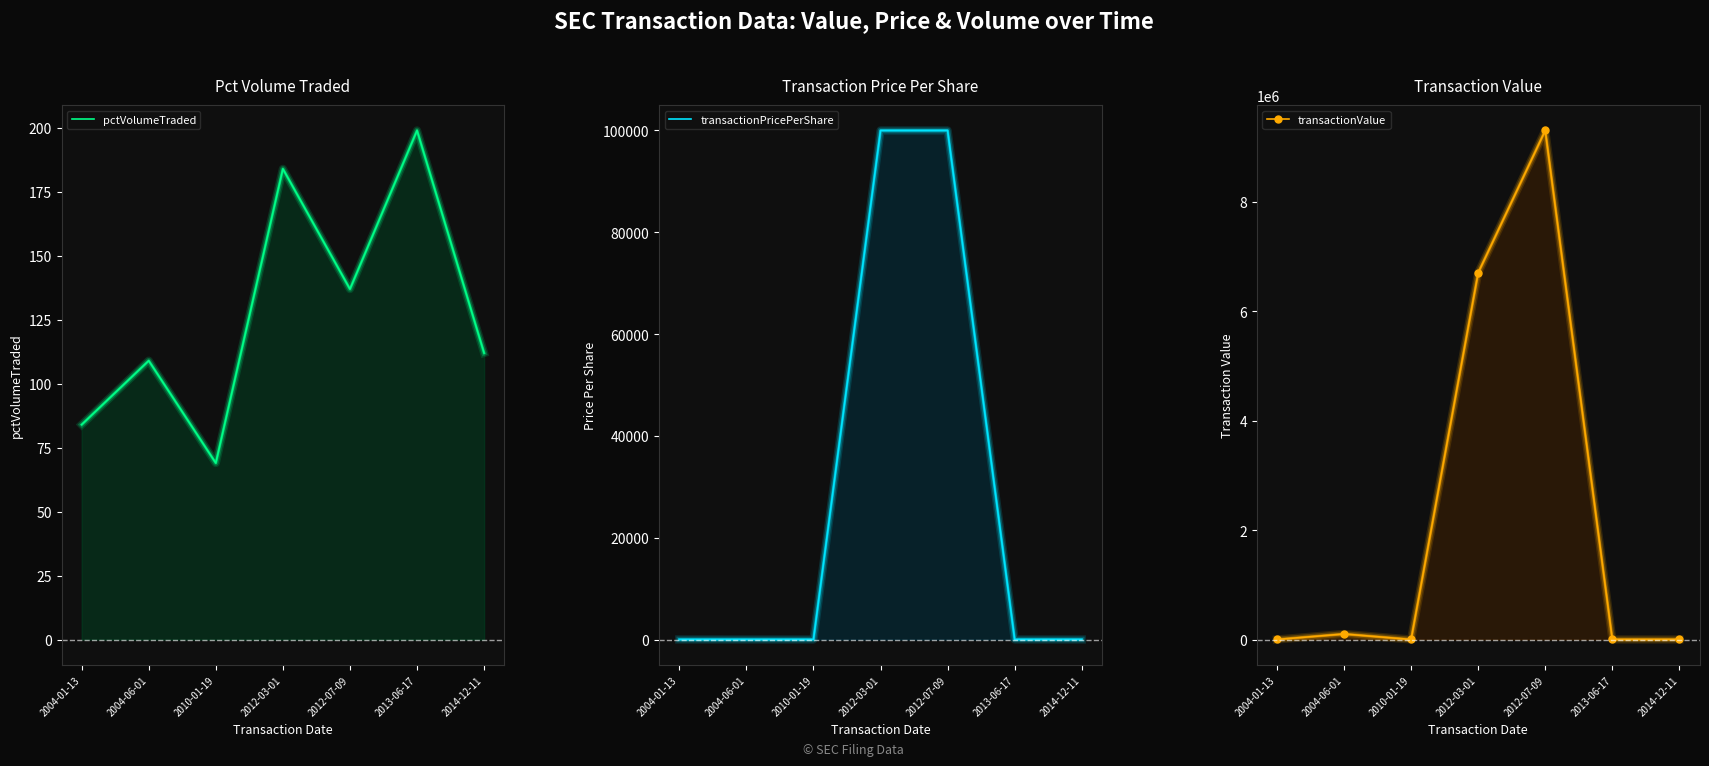

What are all the series names shown in the legend?

pctVolumeTraded, transactionPricePerShare, transactionValue